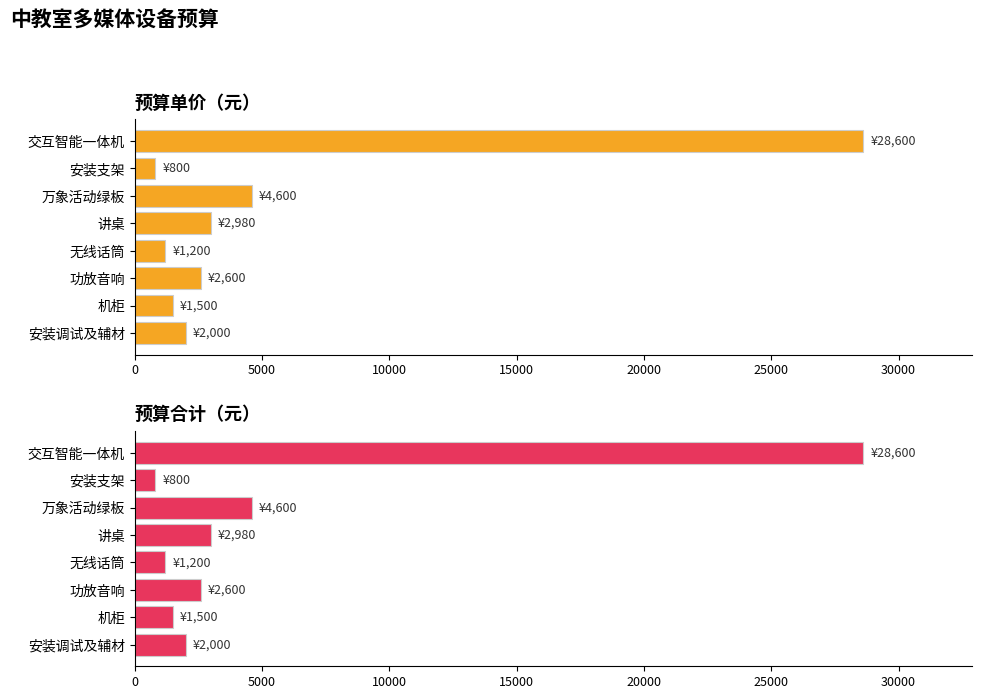

What is the value of the 预算合计（元） bar at the 5th from the left?

1200